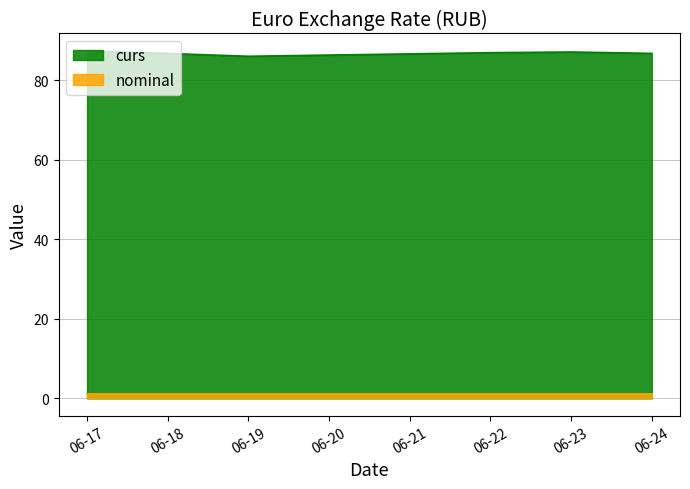

What is the smallest value displayed?

1.0